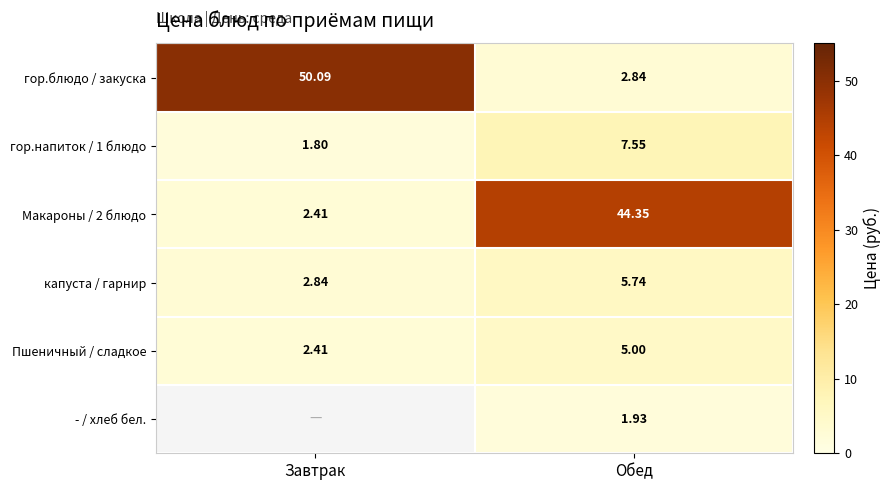

Where does the гор.блюдо / закуска series first go above 50?

Завтрак